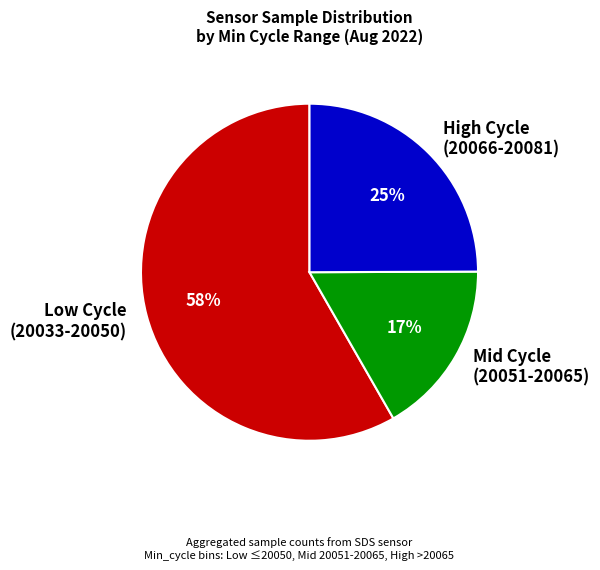

How many segments does this pie chart have?

3